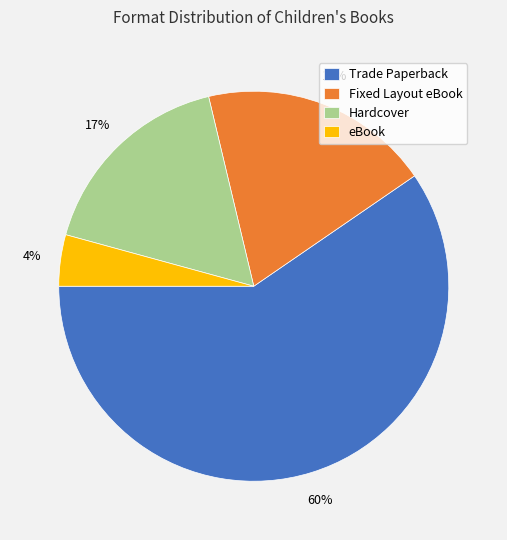

Do Hardcover and Trade Paperback together represent more than half of the pie?

Yes